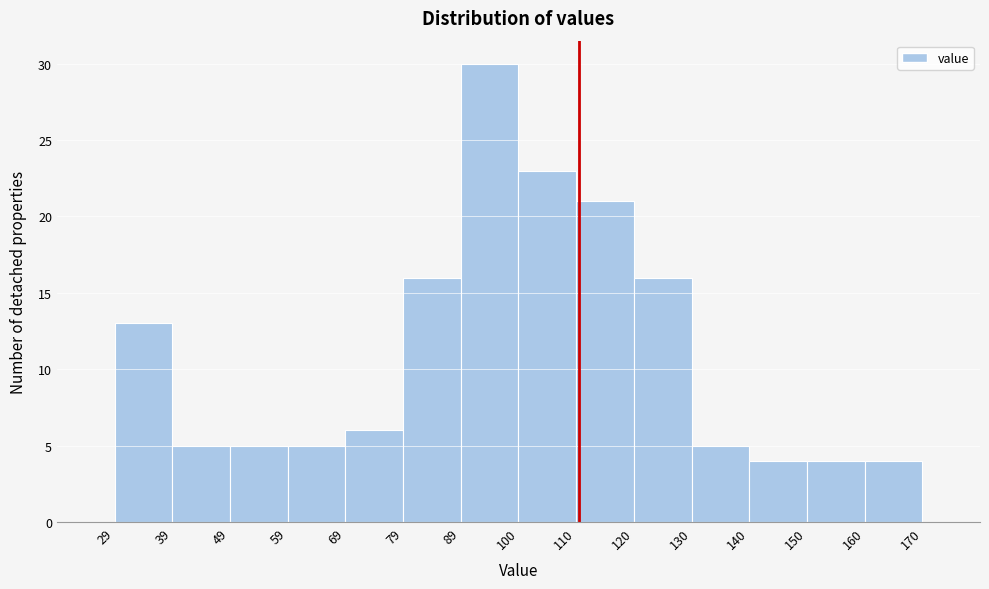

Reading left to right, list every bar in this chart as the range it spans on the x-axis followed by its height. The values are not printed on the chart, so give them approximately, as read against the axis.

29 to 39: 13
39 to 49: 5
49 to 59: 5
59 to 69: 5
69 to 79: 6
79 to 89: 16
89 to 100: 30
100 to 110: 23
110 to 120: 21
120 to 130: 16
130 to 140: 5
140 to 150: 4
150 to 160: 4
160 to 170: 4